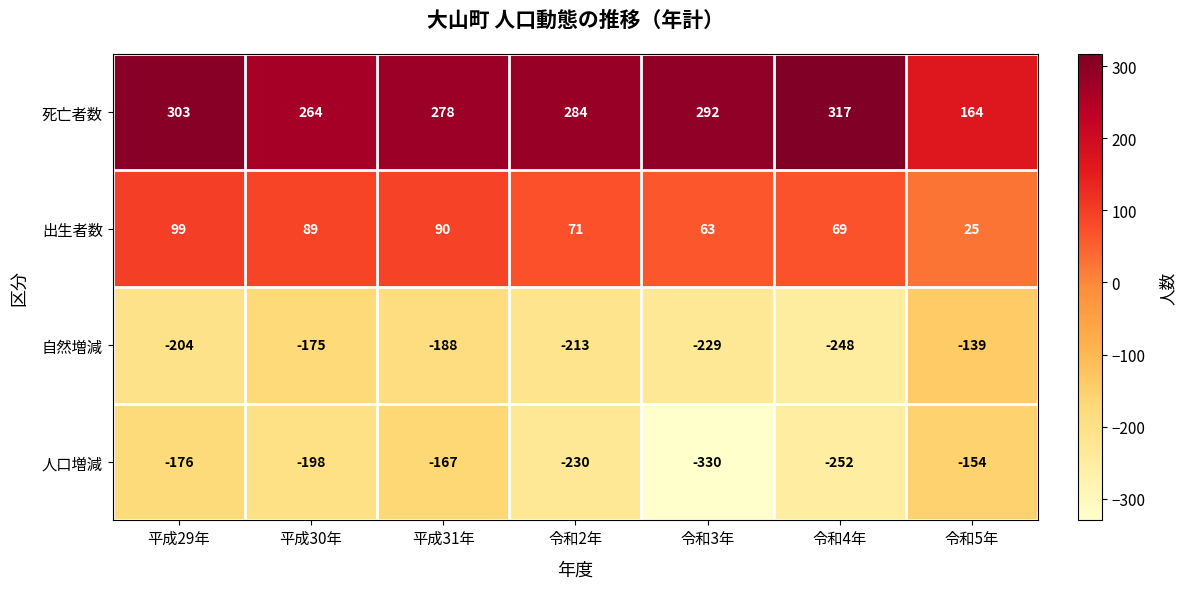

True or false: 死亡者数 has a value of 62 at 令和5年.

False